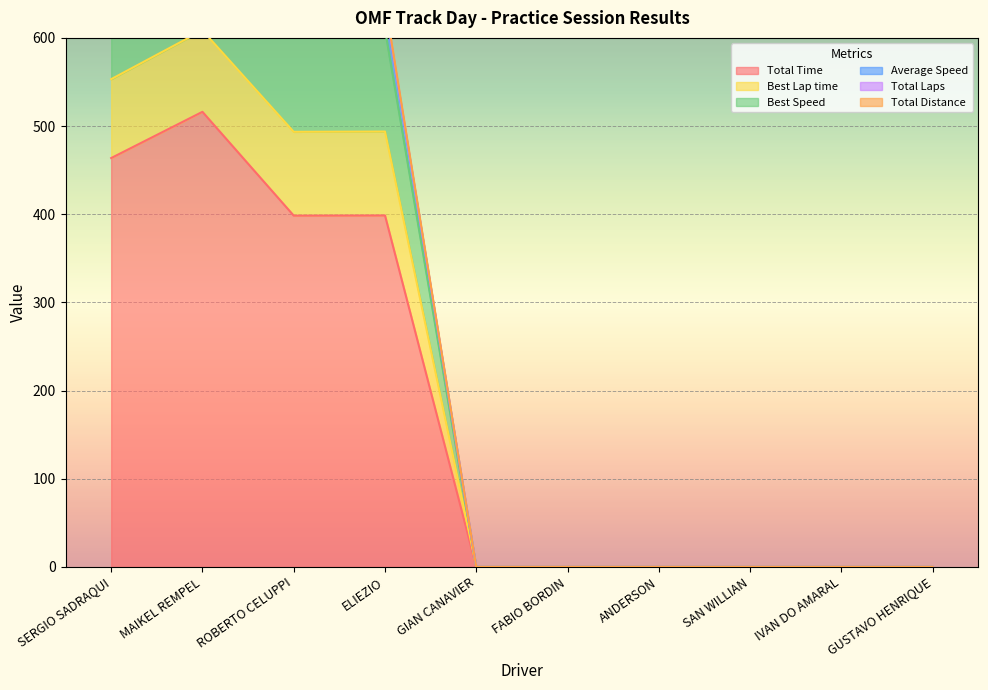

Which has a higher value, SERGIO SADRAQUI or ANDERSON?

SERGIO SADRAQUI